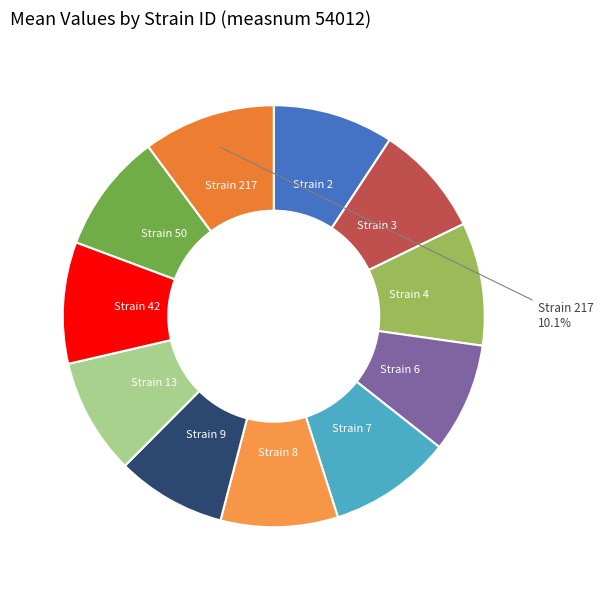

Is there a majority slice in this chart?

No